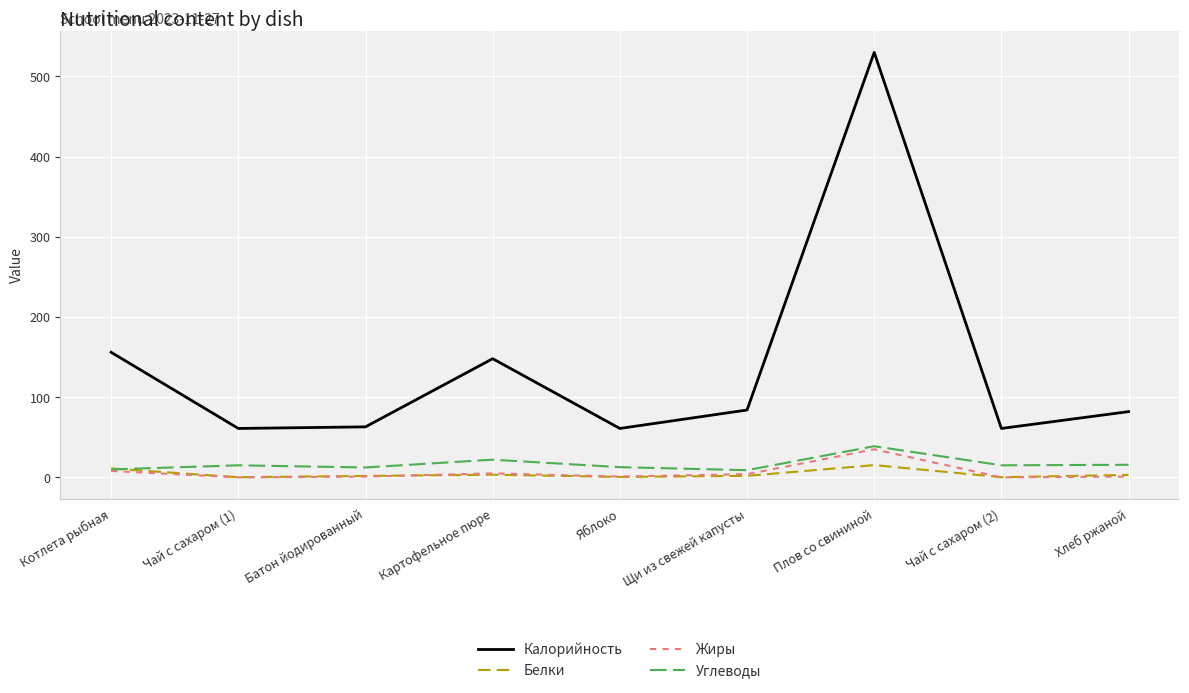

Which series has the widest spread of values?

Калорийность